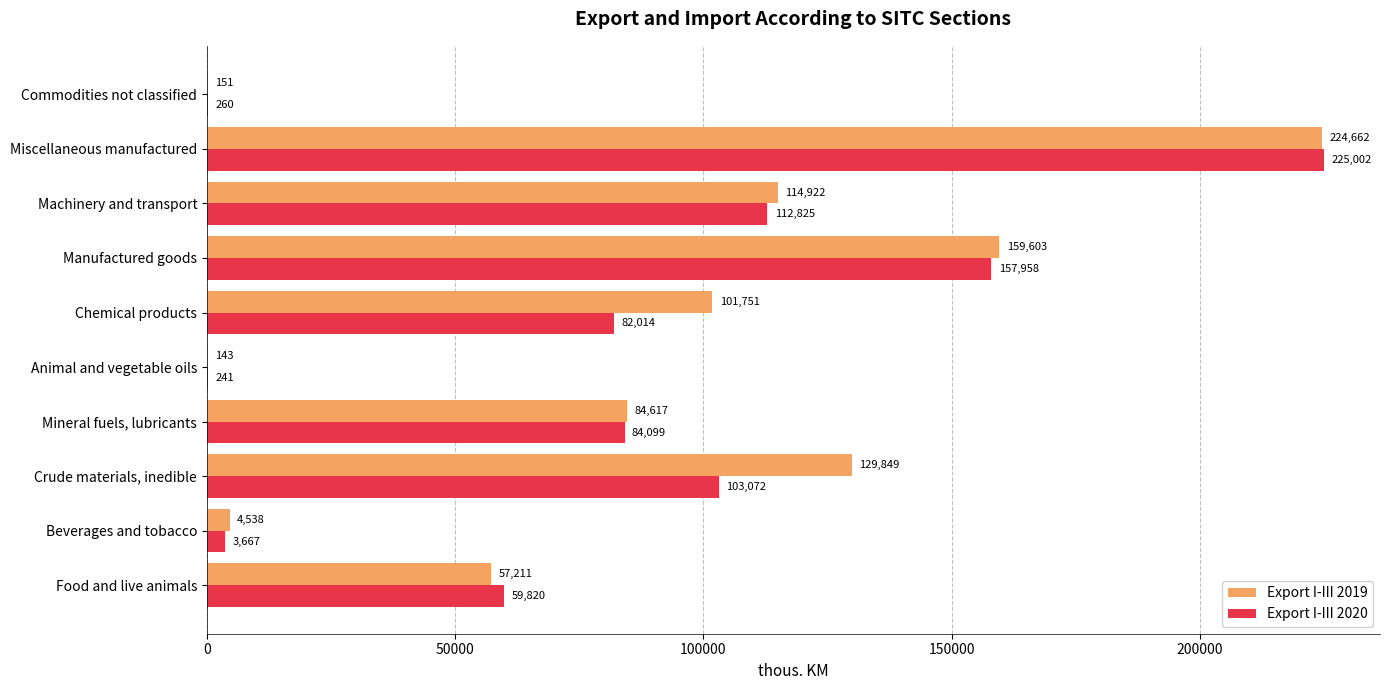

At which category is the sum across all series the highest?

Miscellaneous manufactured